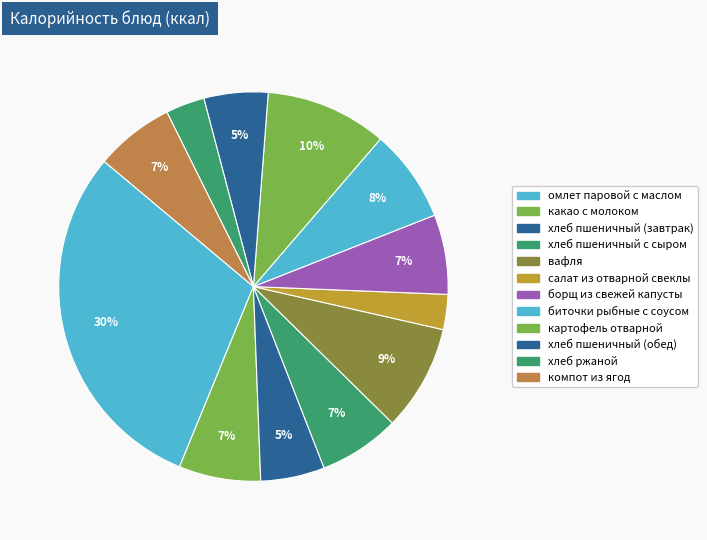

To the nearest percent, what is the average slice percentage?

8%